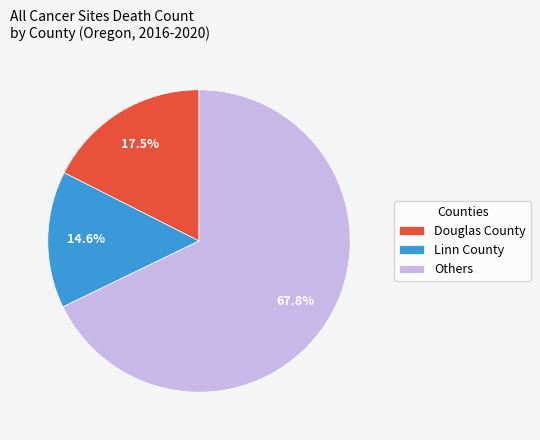

Does Linn County account for over 50% of the chart?

No